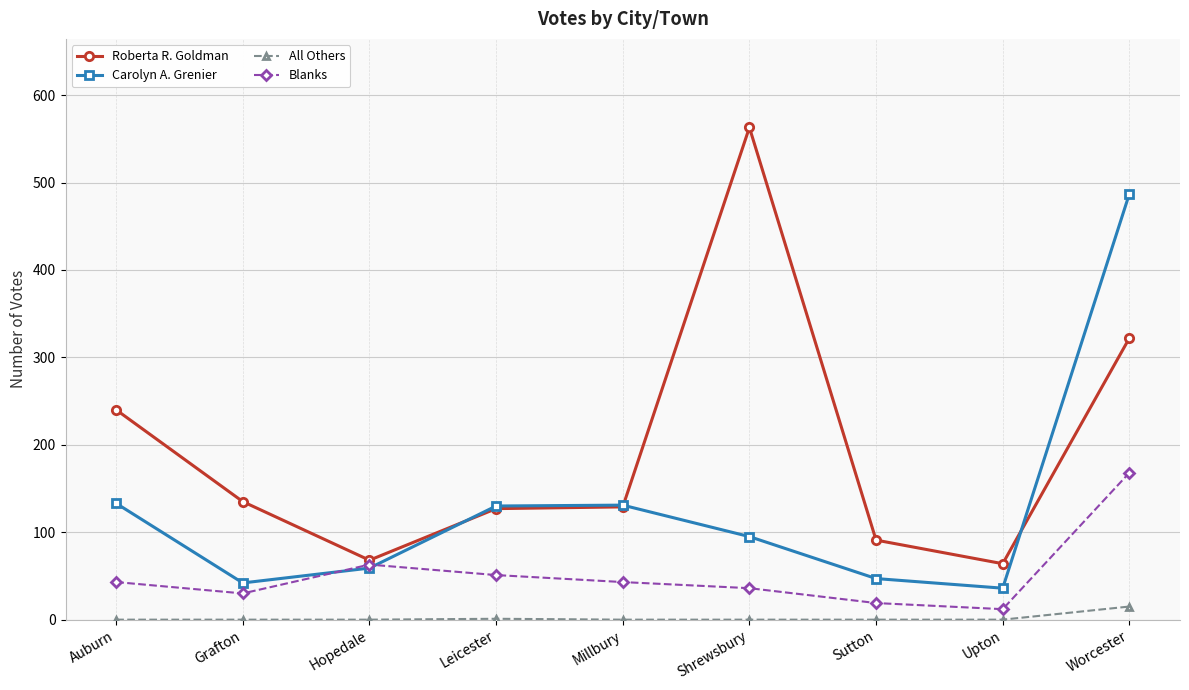

What is the difference between the Blanks values at Millbury and Worcester?

125